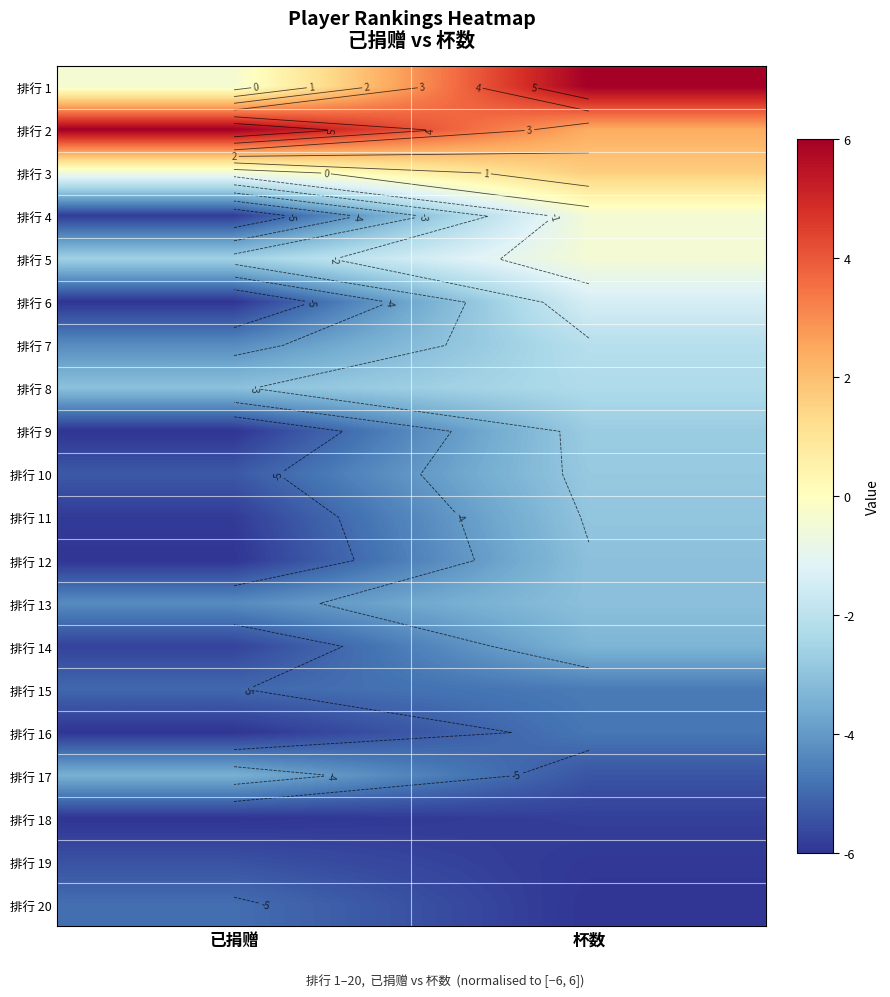

Which has a higher value, 已捐赠 or 杯数?

杯数